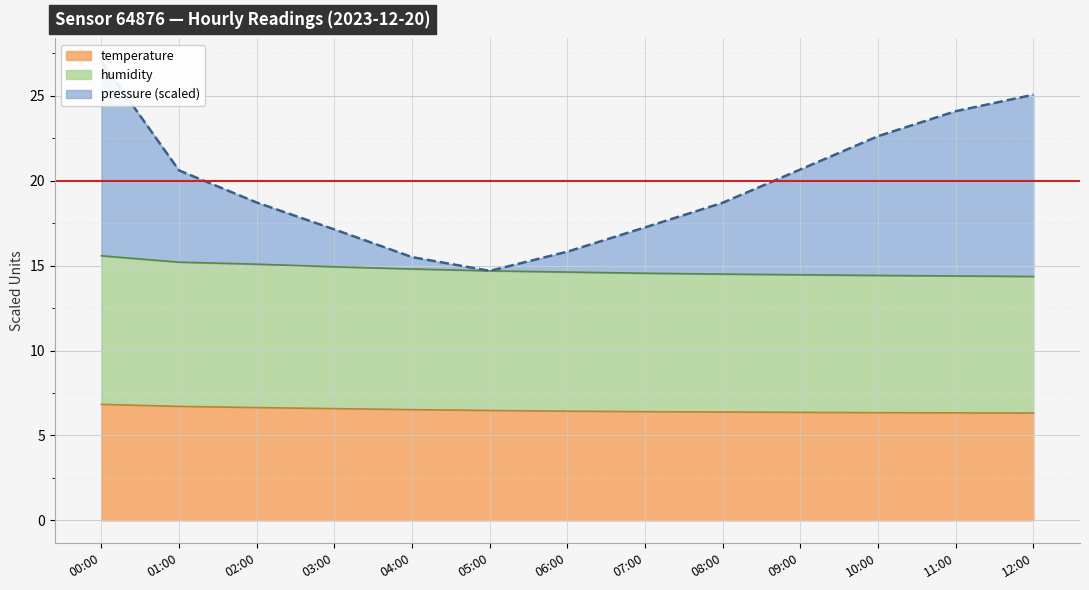

What is the sum of the pressure values at 00:00 and 11:00?

51.1